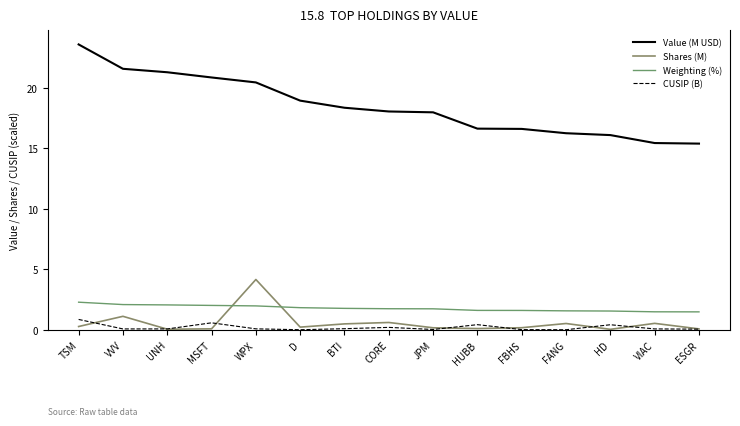

Where is the first local maximum for CUSIP (B)?

MSFT